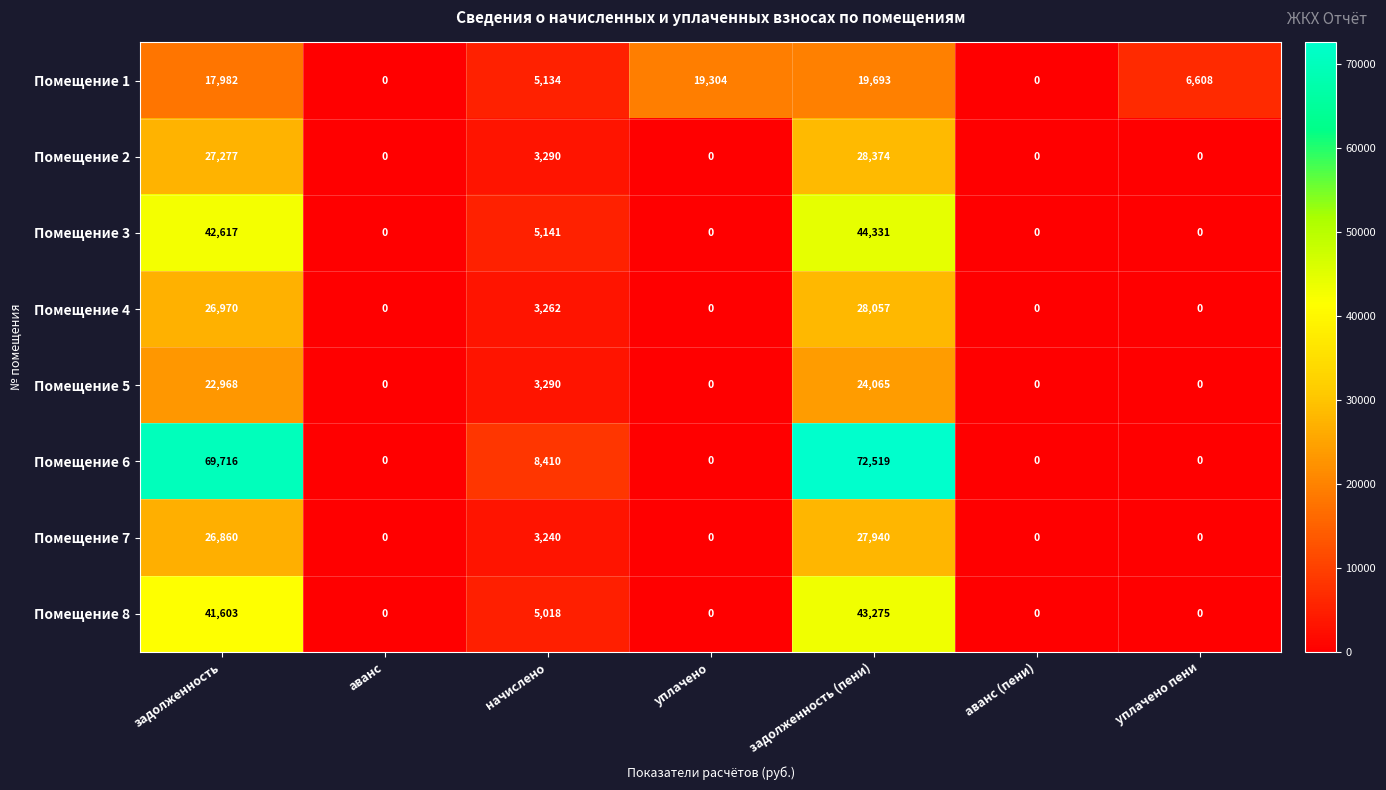

The Помещение 4 series shows 0 at аванс (пени). True or false?

True